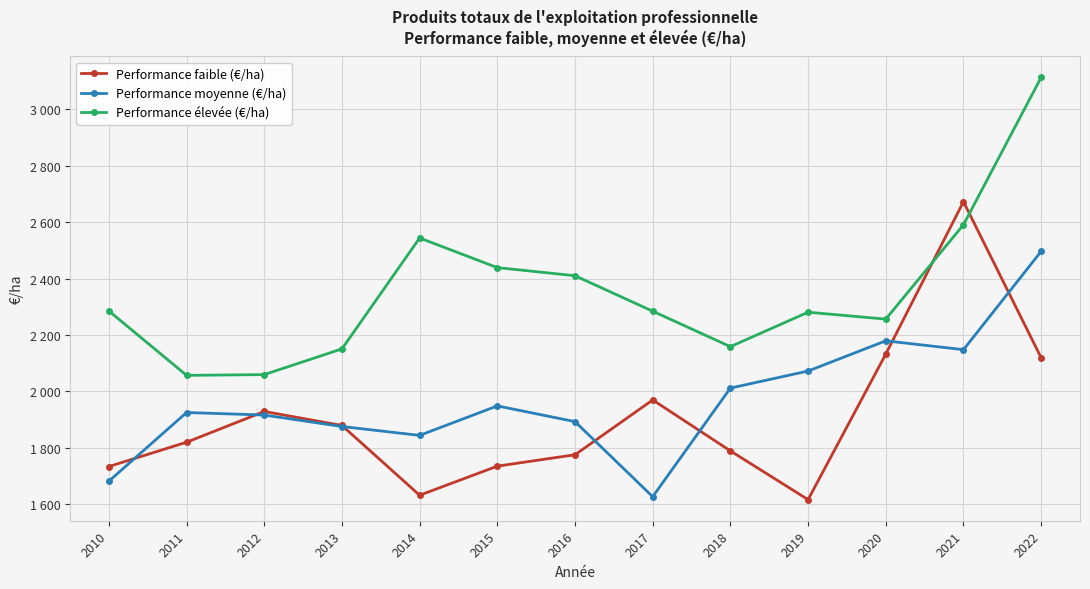

What is the average value of the Performance moyenne (€/ha) series?

1970.2